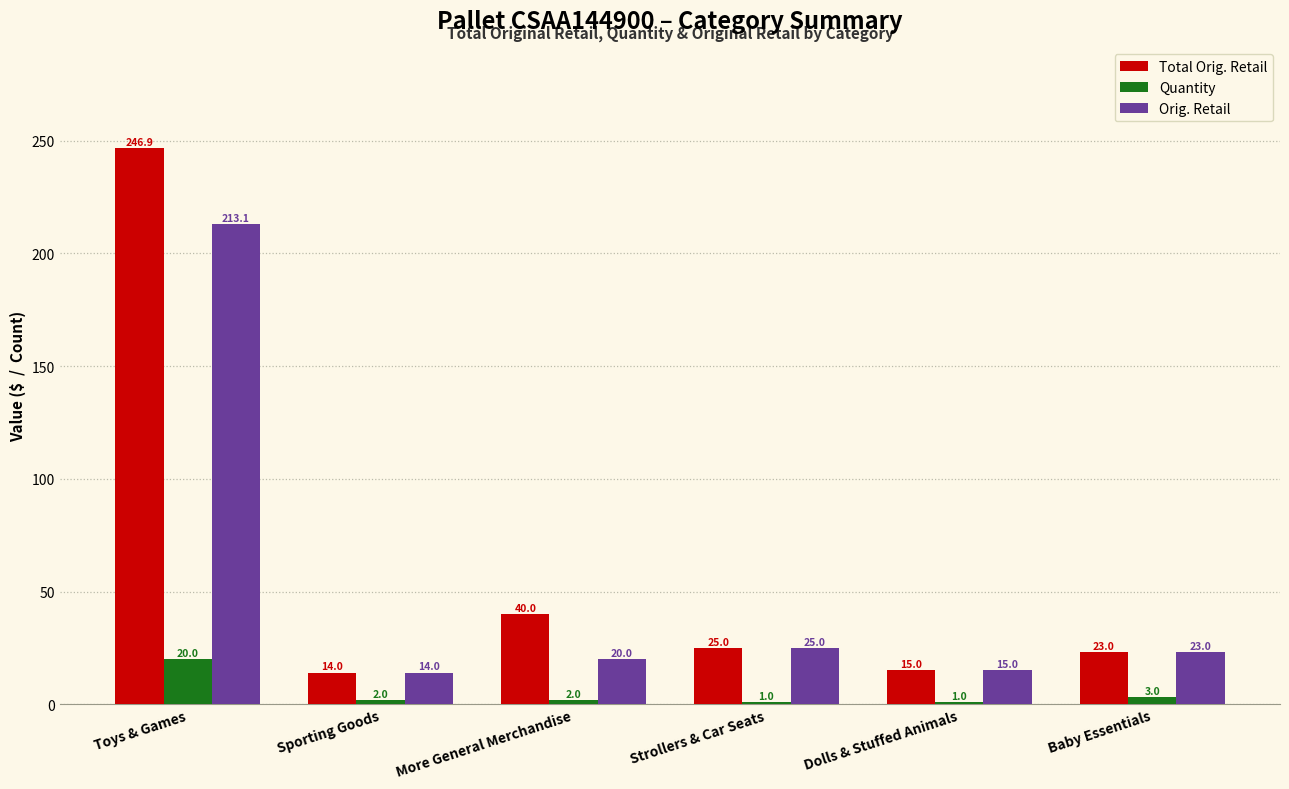

How many distinct data groups are displayed?

3